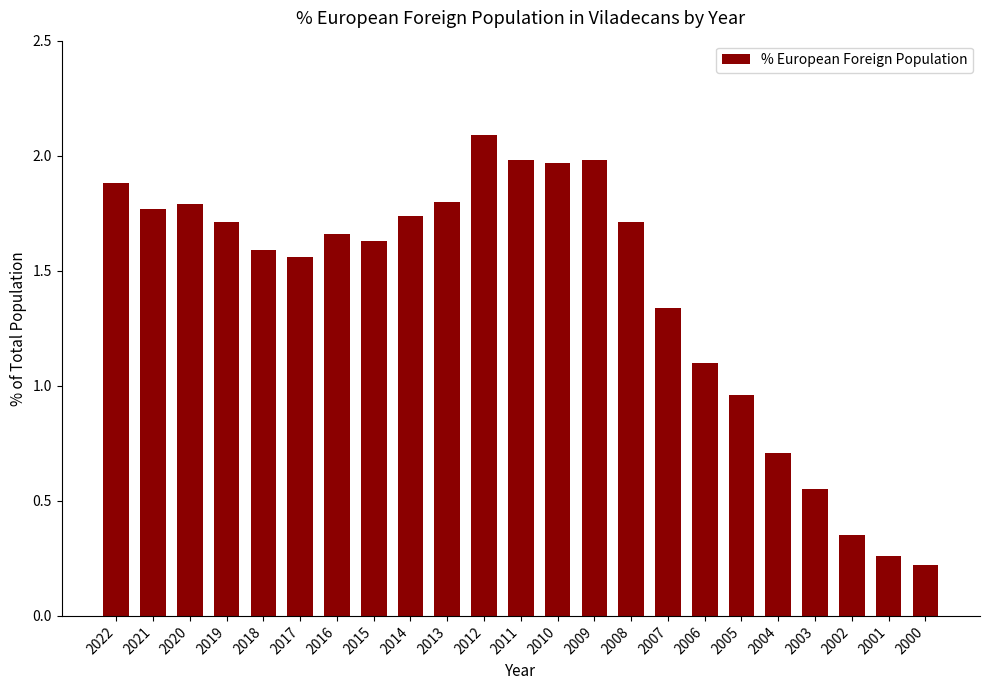

How many bars are there in total?

23